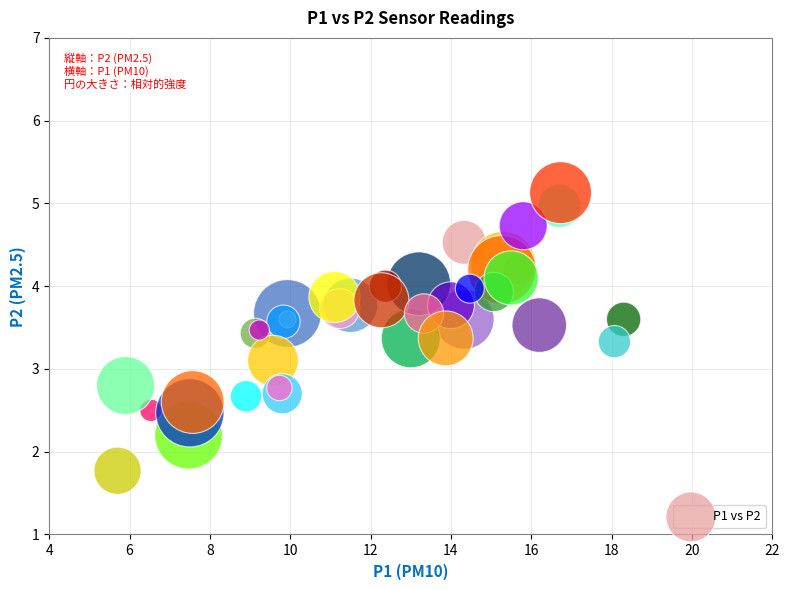

What Y value in the scatter plot is closest to 3?

3.1